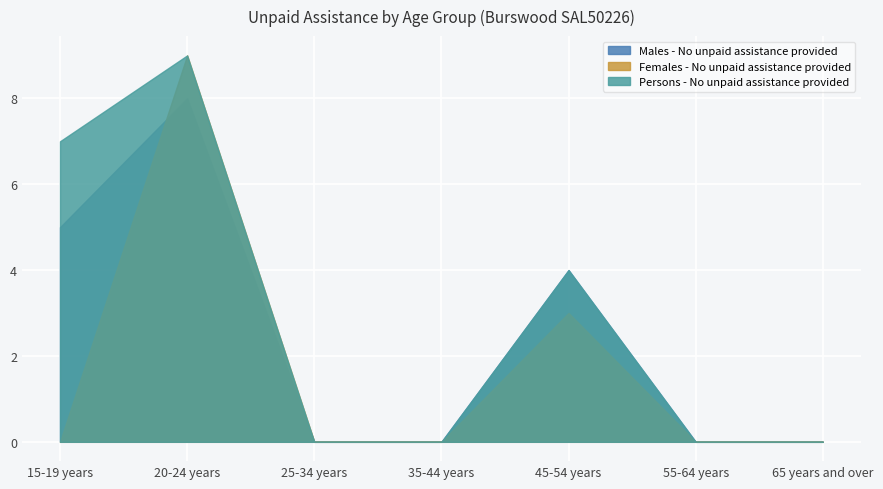

True or false: Females - No unpaid assistance provided and Persons - No unpaid assistance provided intersect in this chart.

False